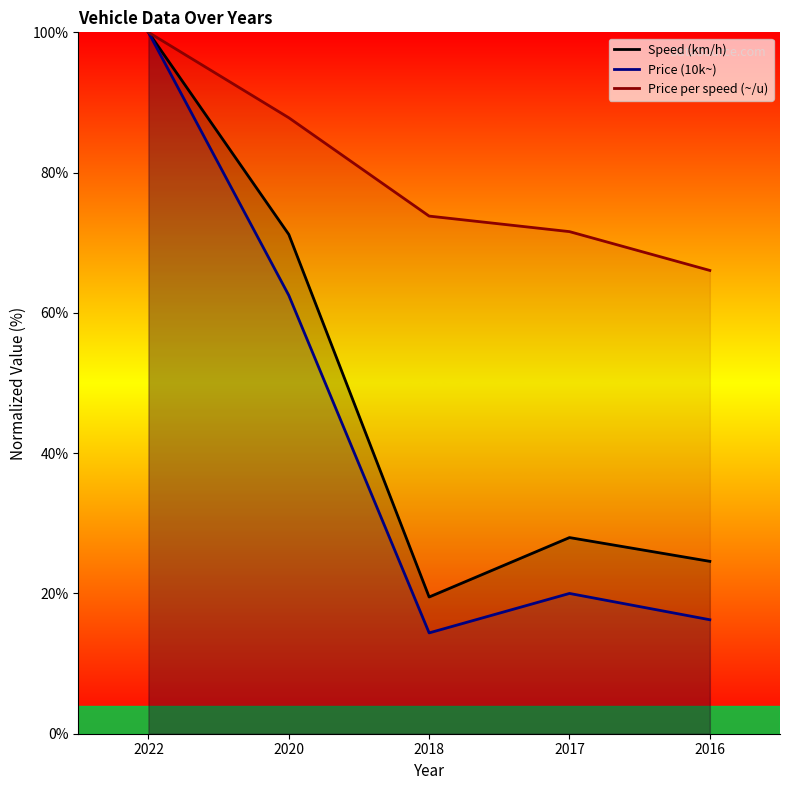

How many data points in Speed (km/h) are above 27?

3